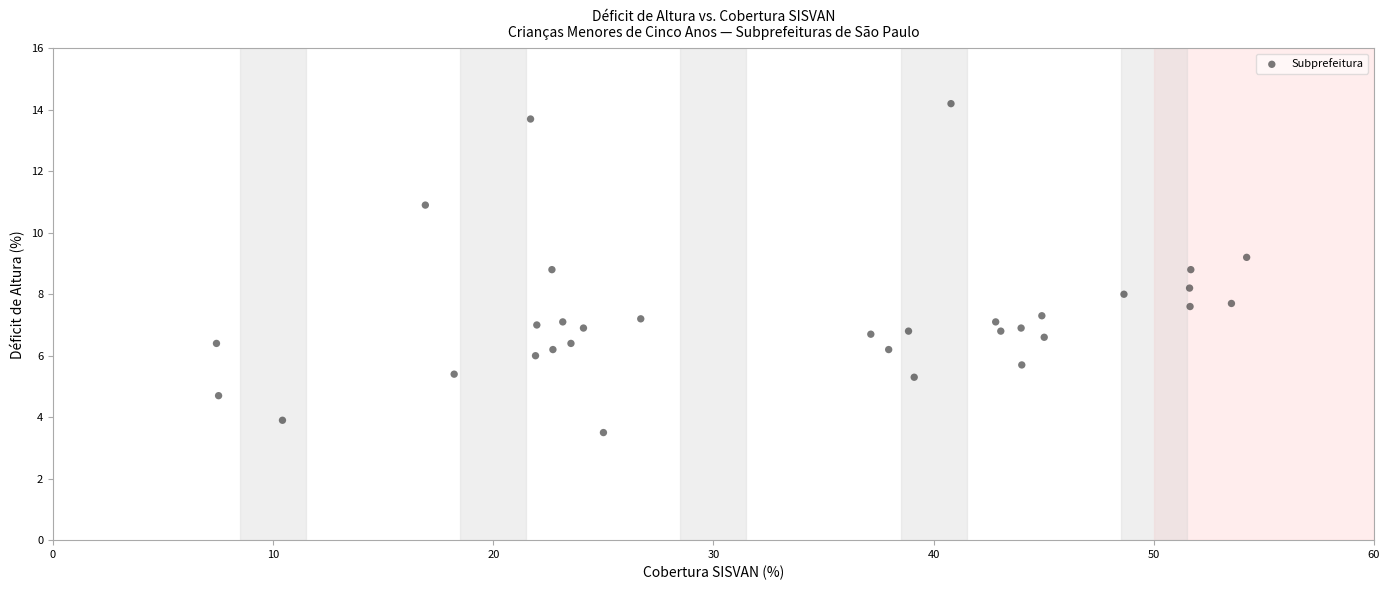

What is the range of Y values (max minus min)?

10.7